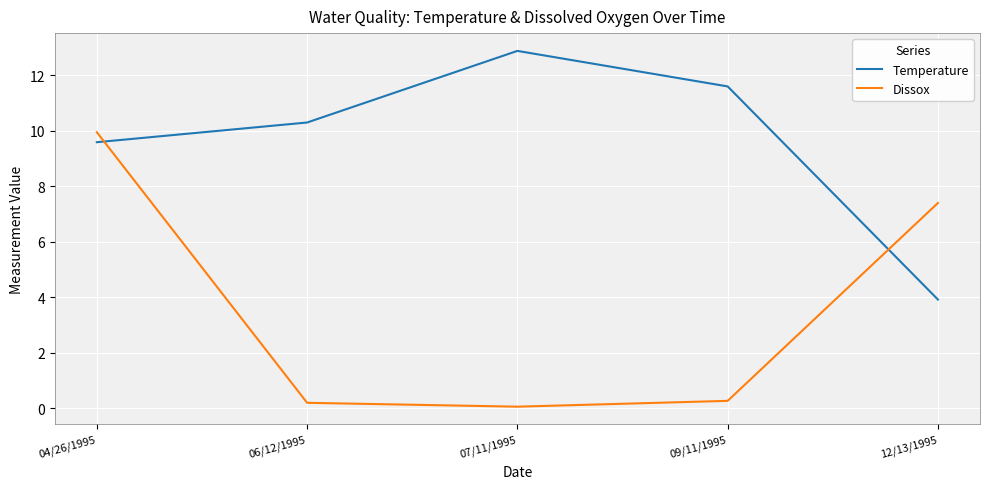

True or false: Dissox and Temperature cross at least once.

True